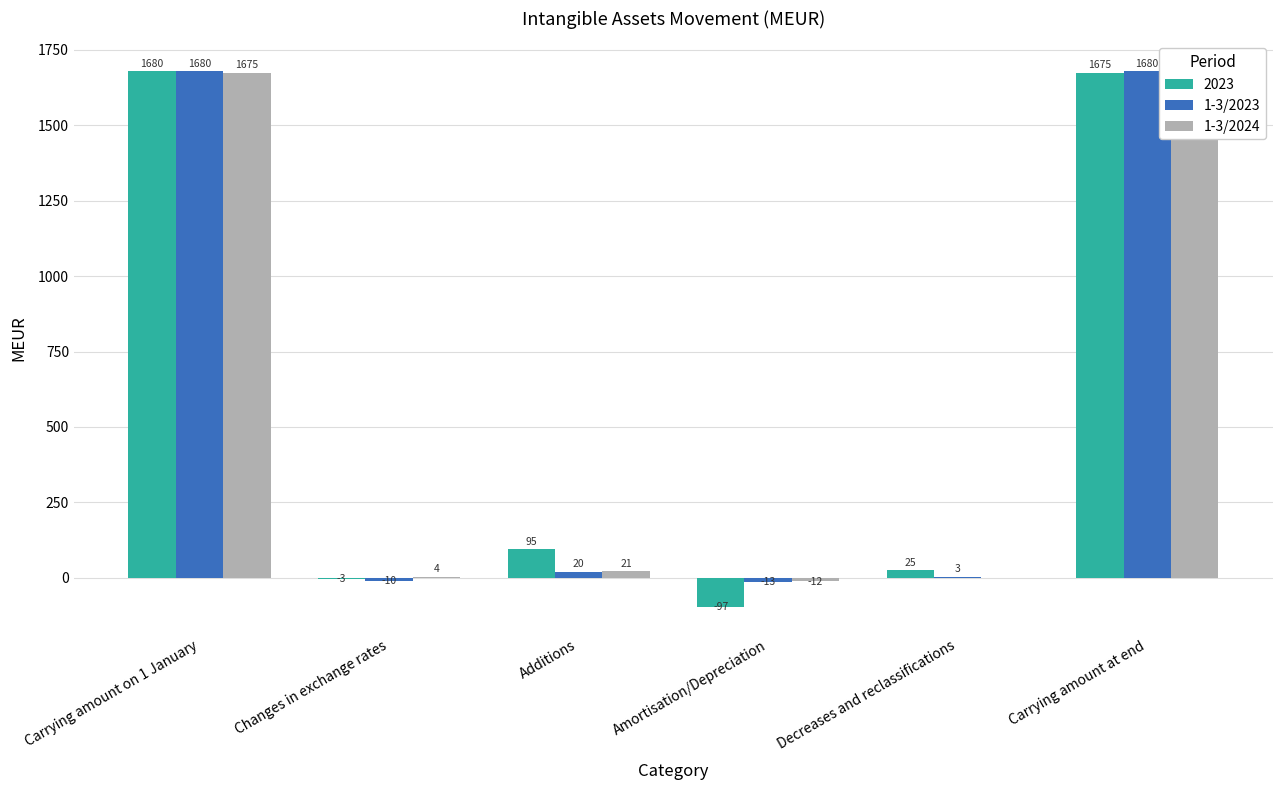

Reading right to left, transcribe all the data shown in this chart.

1-3/2023: Carrying amount at end=1680	Decreases and reclassifications=3	Amortisation/Depreciation=-13	Additions=20	Changes in exchange rates=-10	Carrying amount on 1 January=1680
1-3/2024: Carrying amount at end=1689	Decreases and reclassifications=0	Amortisation/Depreciation=-12	Additions=21	Changes in exchange rates=4	Carrying amount on 1 January=1675